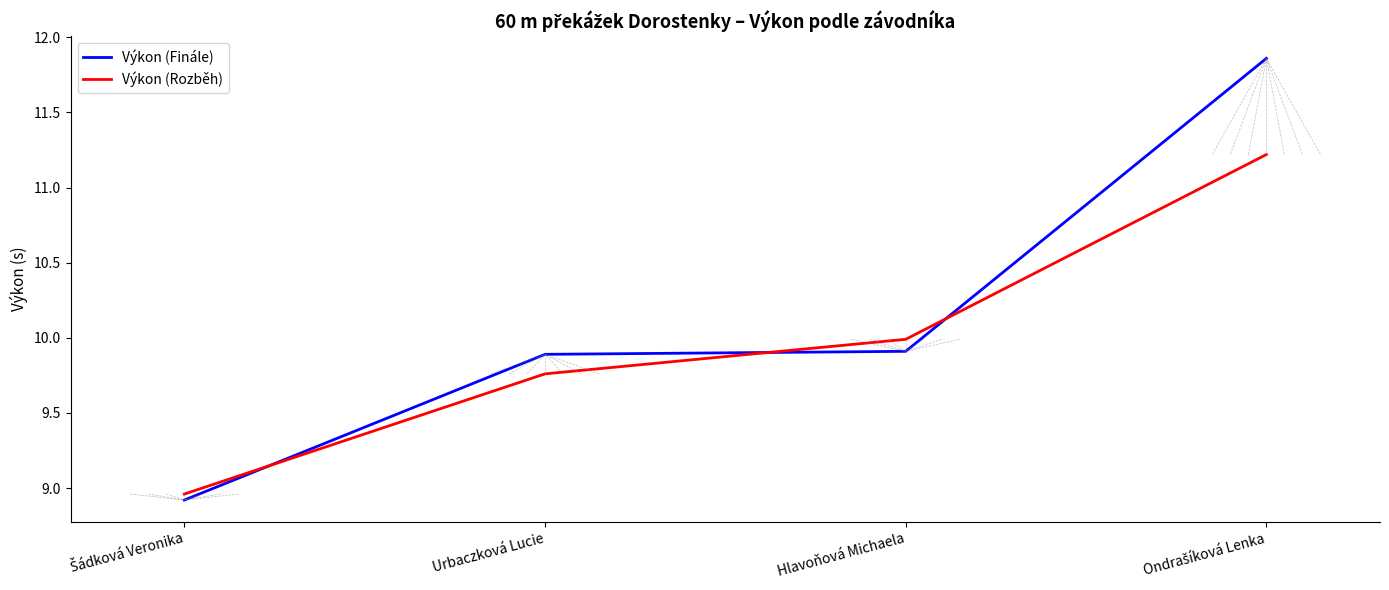

How many lines are shown in the chart?

2